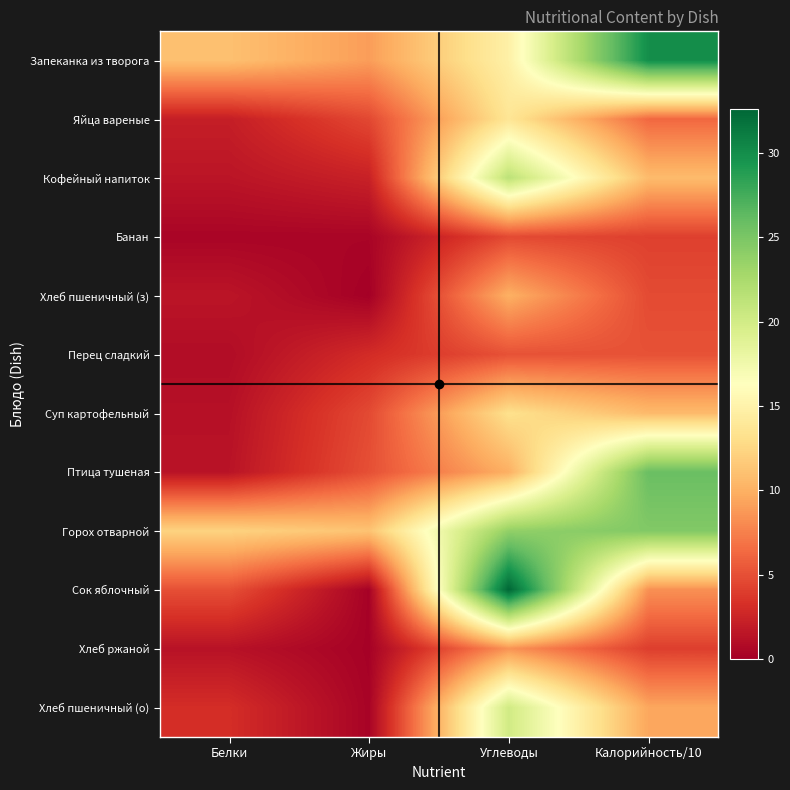

What is the average value of the Яйца вареные series?

6.7